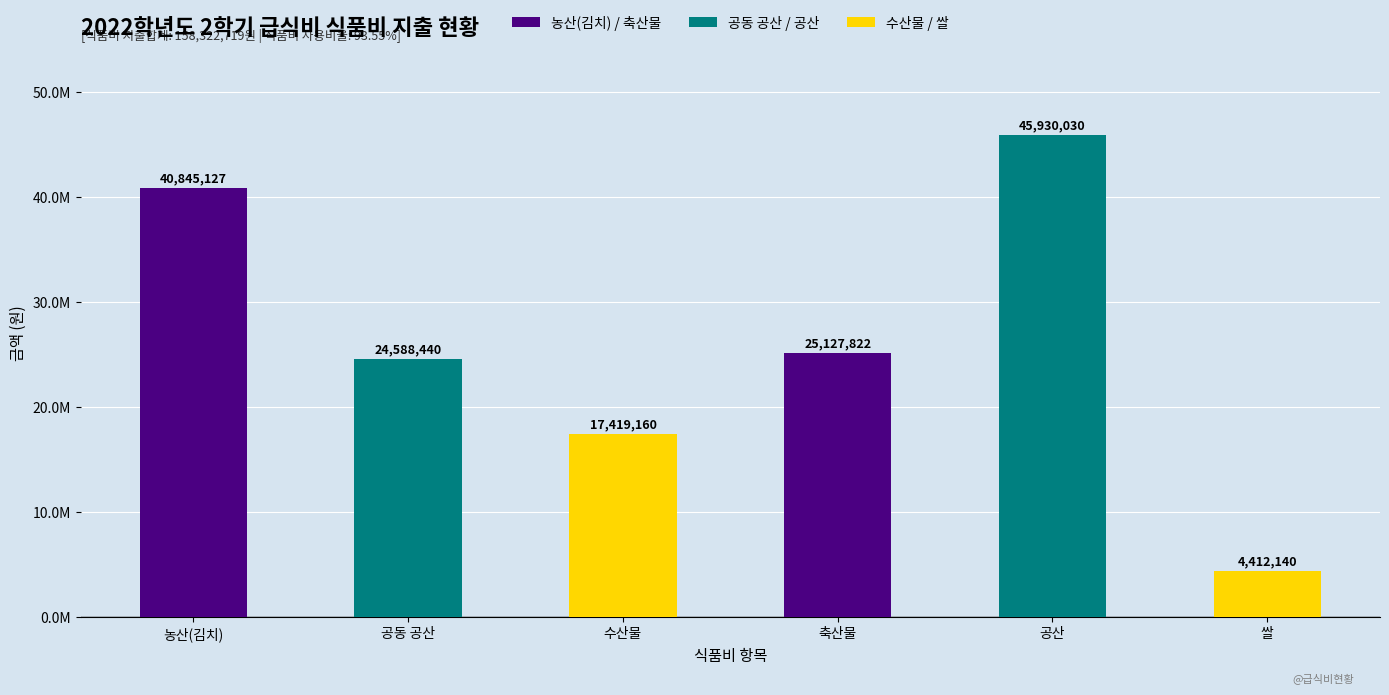

What is the sum of the values at 수산물 and 공동 공산?

42007600